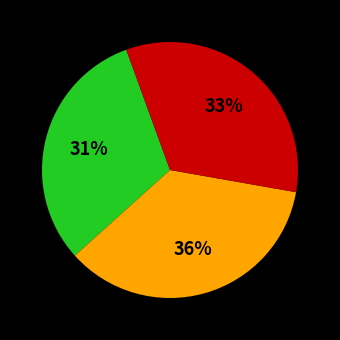

Is there a majority slice in this chart?

No